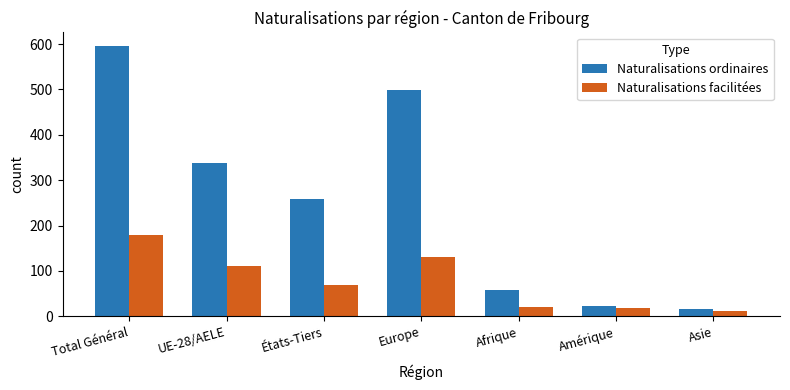

At which label is Naturalisations ordinaires closest to 306?

UE-28/AELE